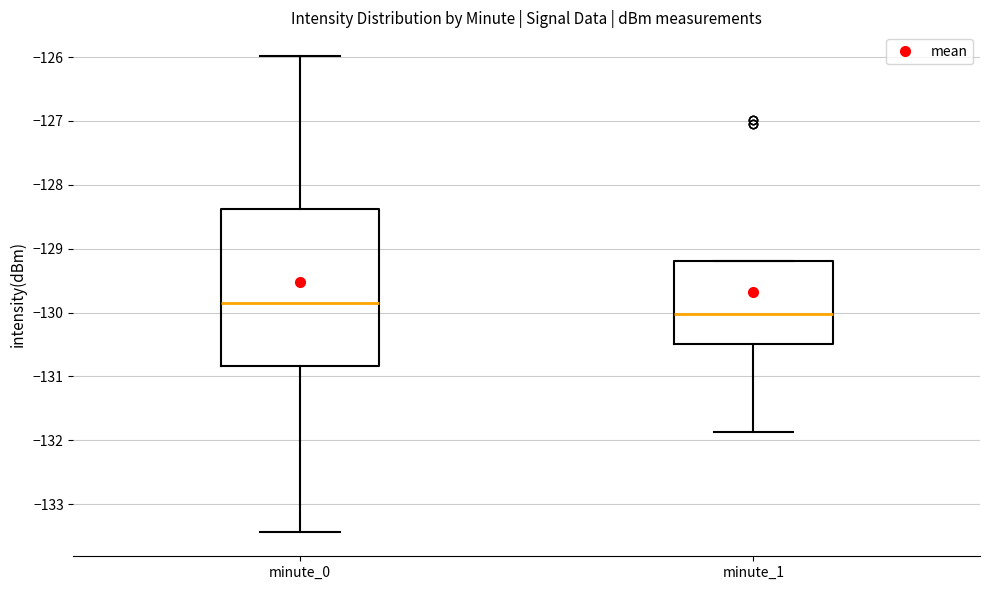

Which box is the tallest, from its lower edge to its upper edge?

minute_0